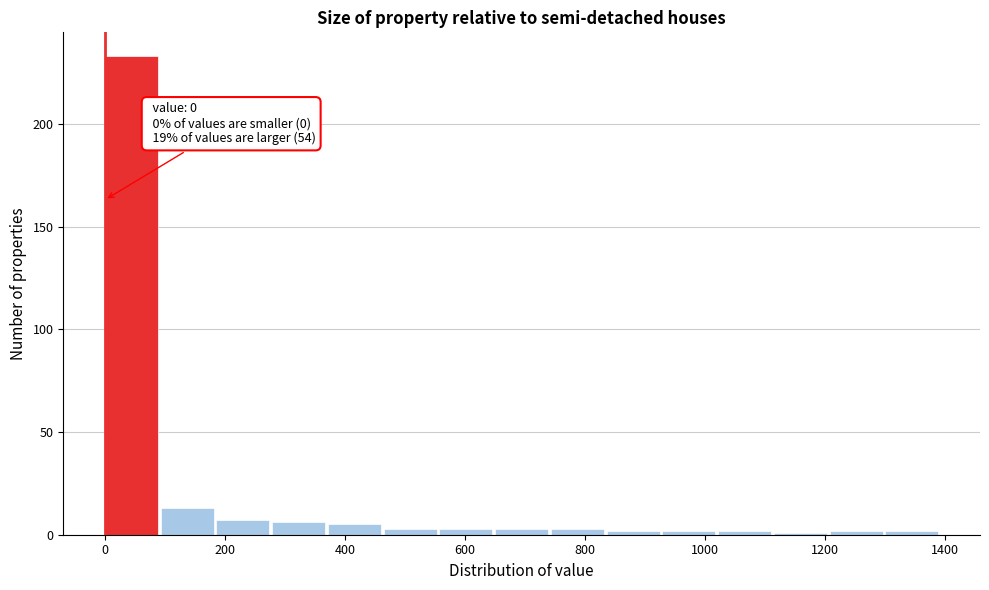

Over which range of the x-axis is the bar tallest?

0 to 100